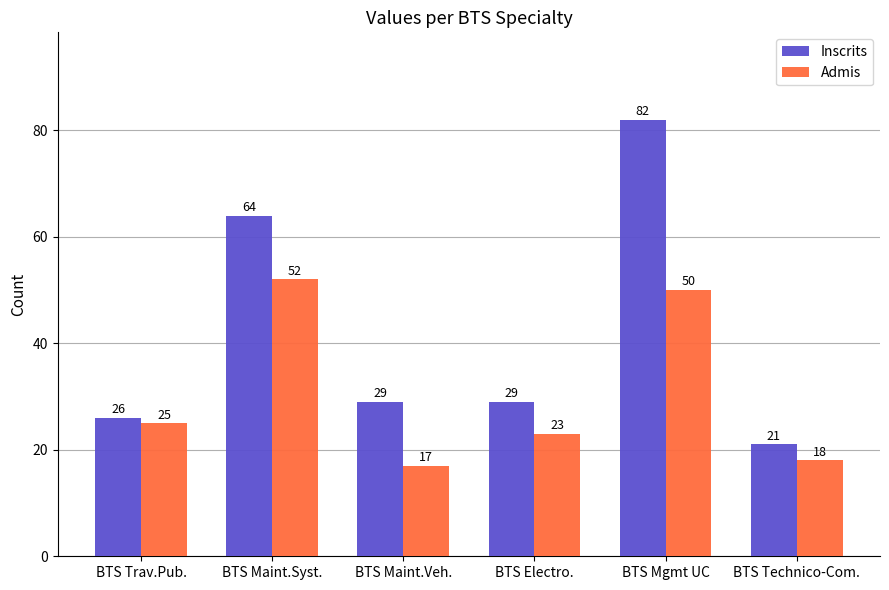

Are the bars grouped side by side (vs. stacked)?

Yes